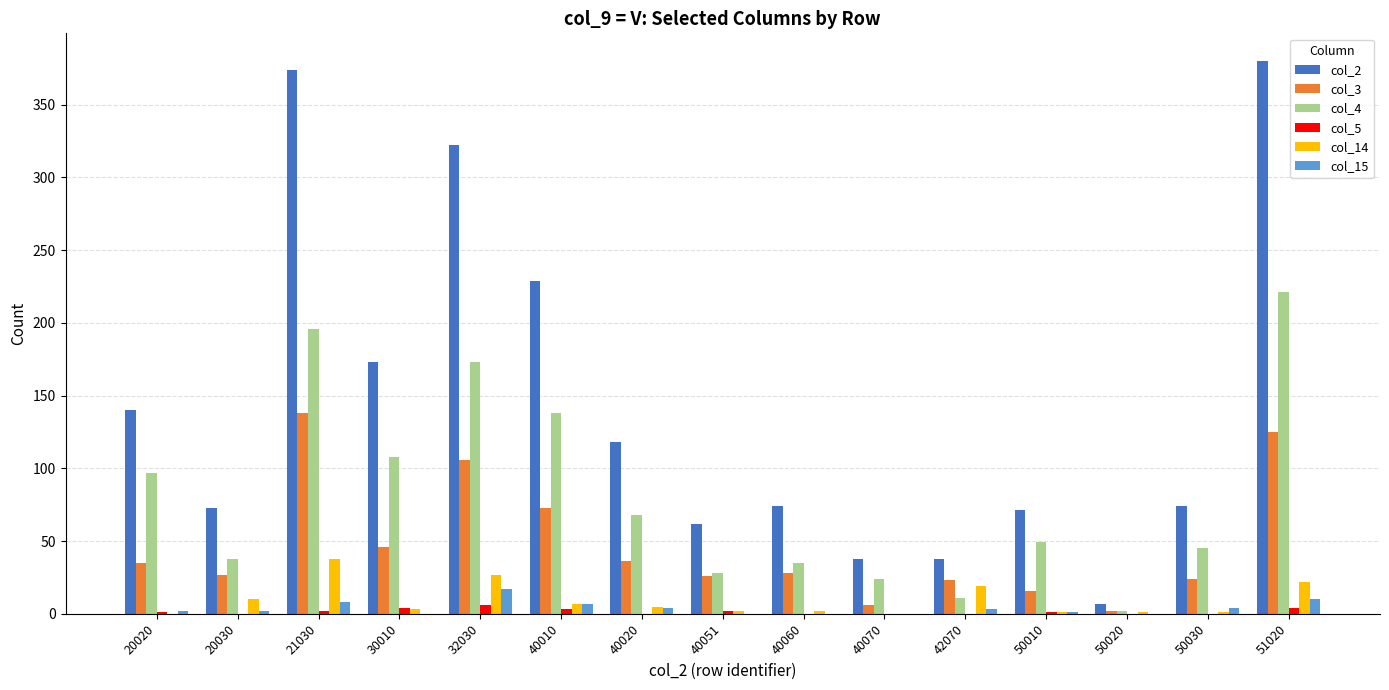

What is the sum of the col_5 values at 40070 and 51020?

4